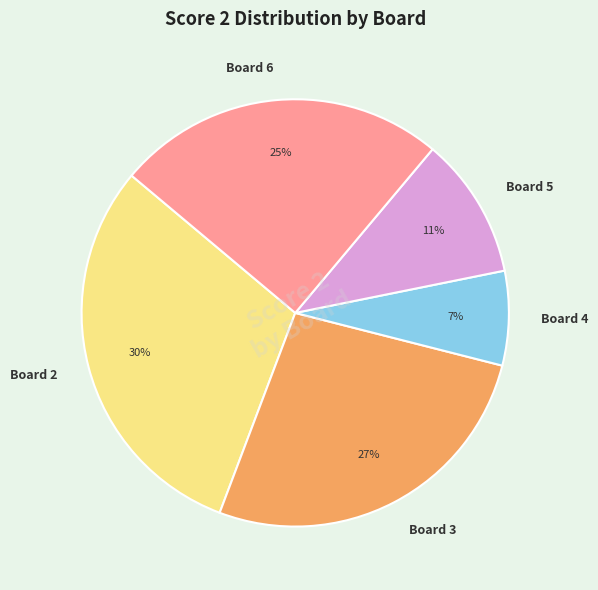

Which slice is the smallest?

Board 4